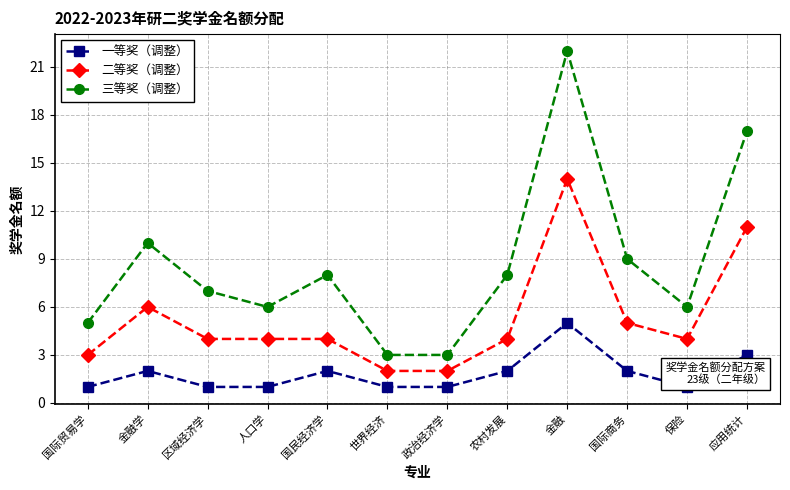

Which series has the largest range (max minus min)?

三等奖（调整）